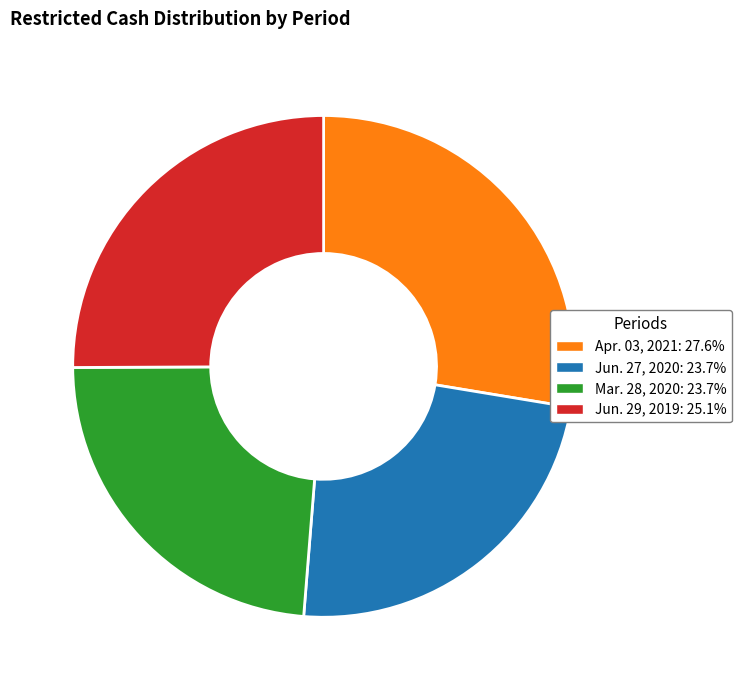

Combined, do Mar. 28, 2020: 23.7% and Jun. 29, 2019: 25.1% account for over 50%?

No